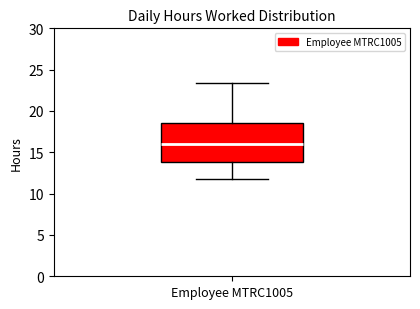

Transcribe this box plot: give where the median line is, the range the box spans, and where the two whiskers end, as read against the y-axis. The values are not printed on the chart, so give them approximately, as read against the axis.

median 16.0, box 14.0 to 18.5, whiskers 12.0 to 23.5